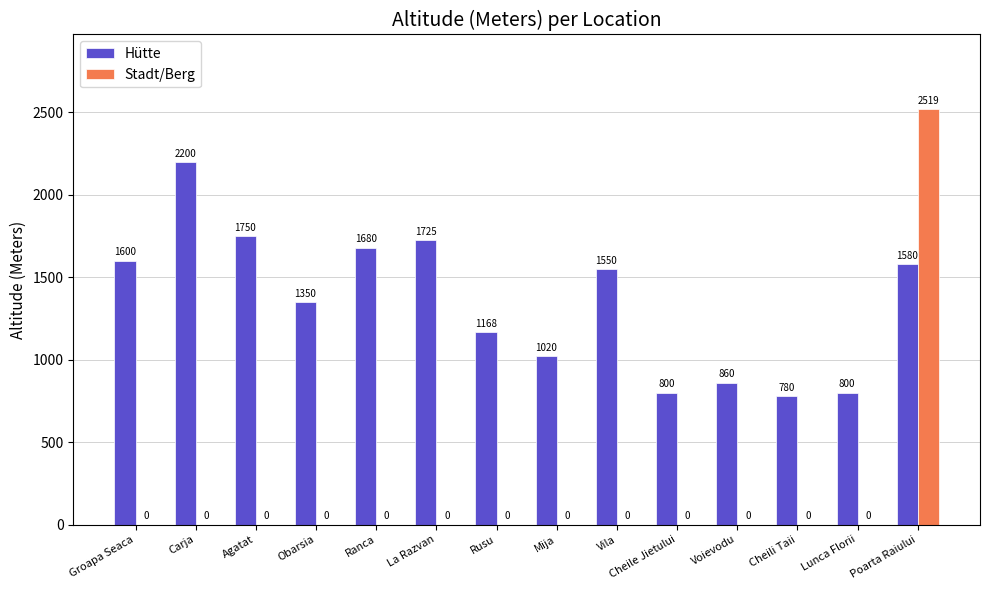

How many positive values does the Stadt/Berg series have?

1